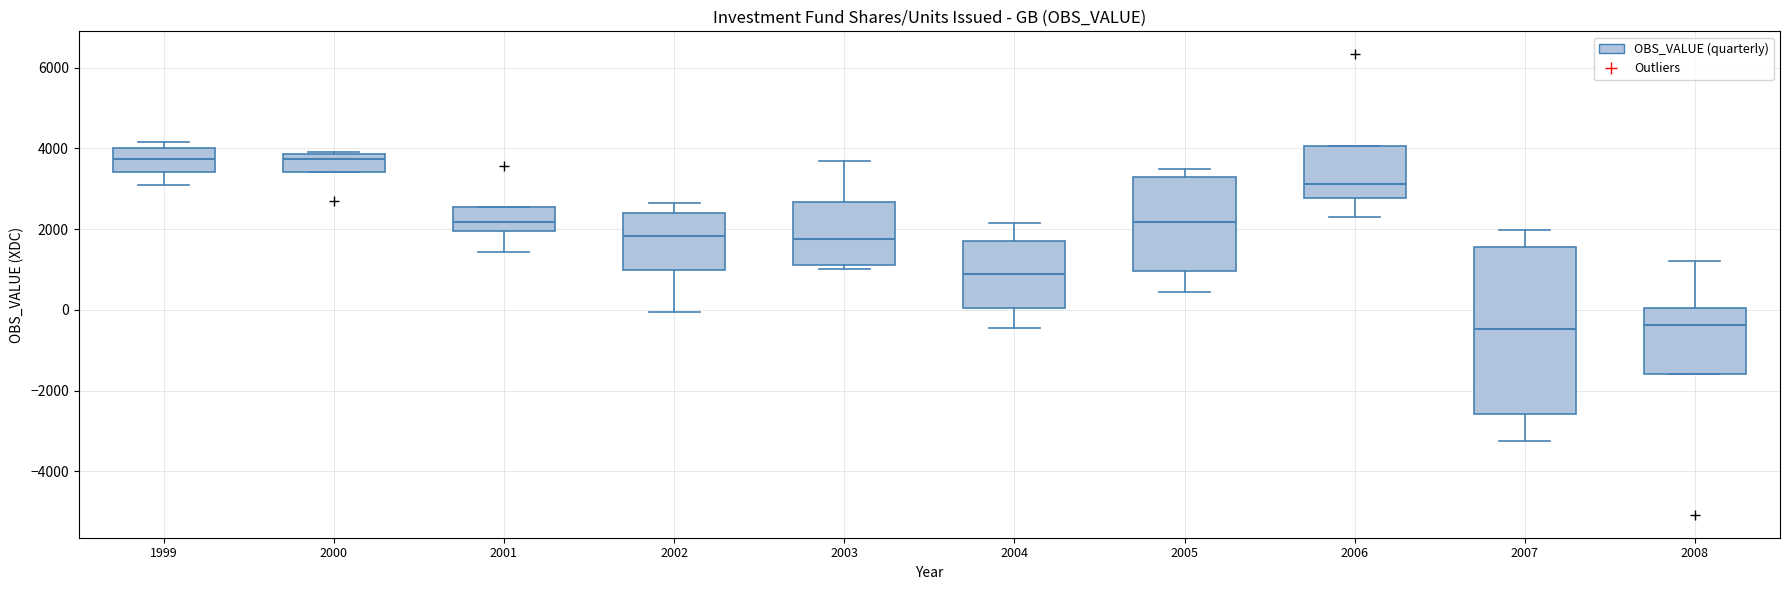

Where is the lower edge of the box at x = 2000 on the y-axis? The values are not printed on the chart, so give them approximately, as read against the axis.

3400